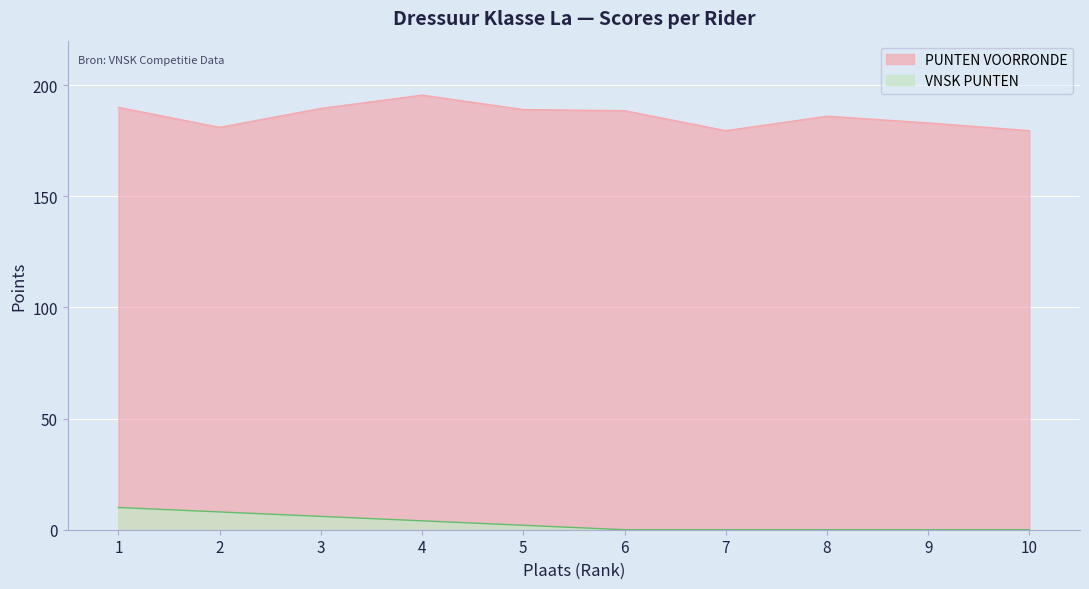

Which series has the largest total across all categories?

PUNTEN VOORRONDE